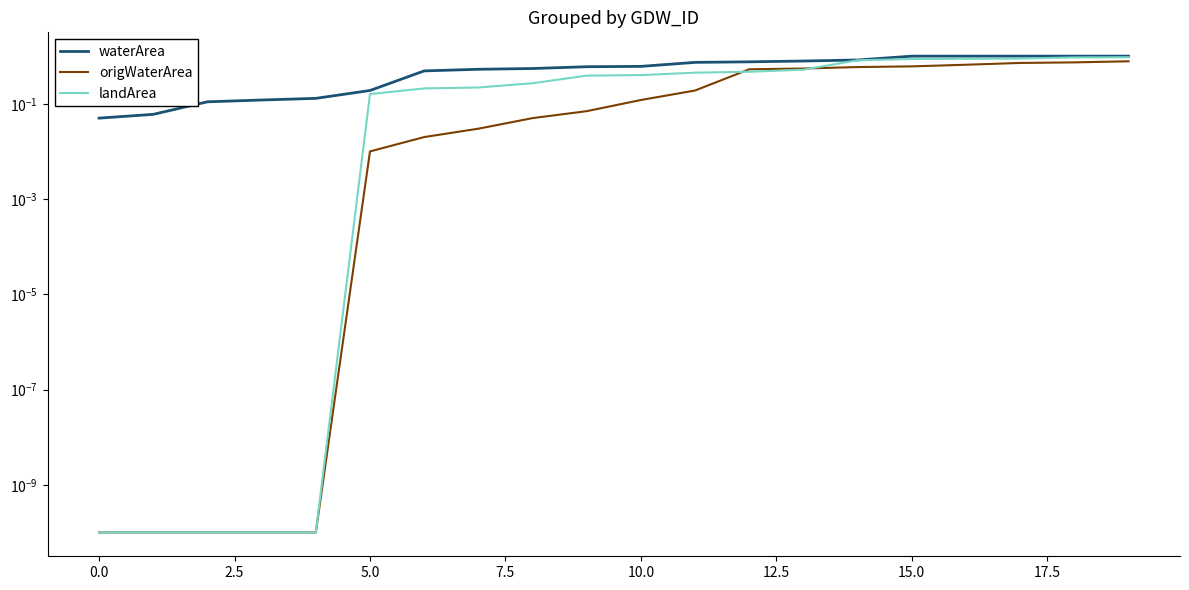

Does the chart display data point markers on the line(s)?

No